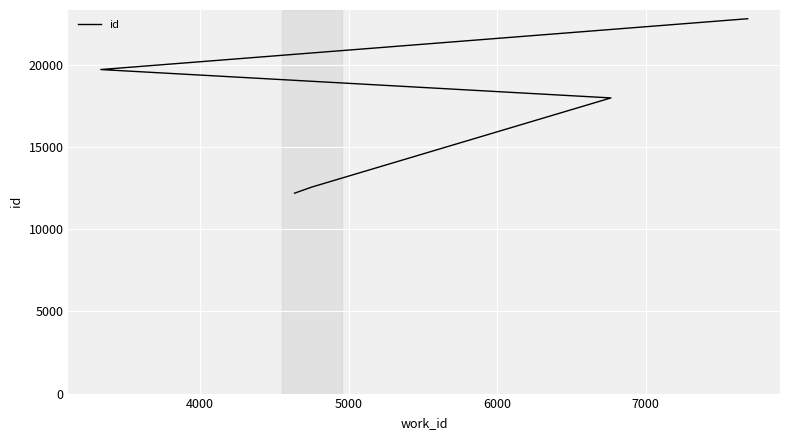

The value at 6000 is 26413. True or false?

False